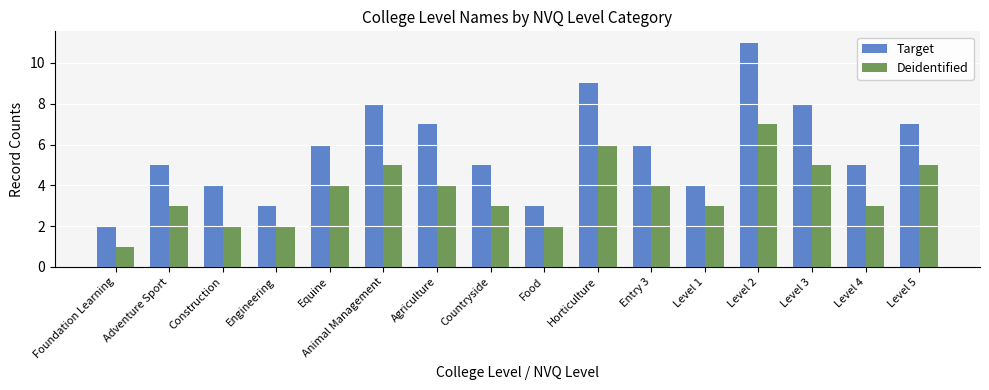

What is the label of the 3rd bar from the left?

Construction